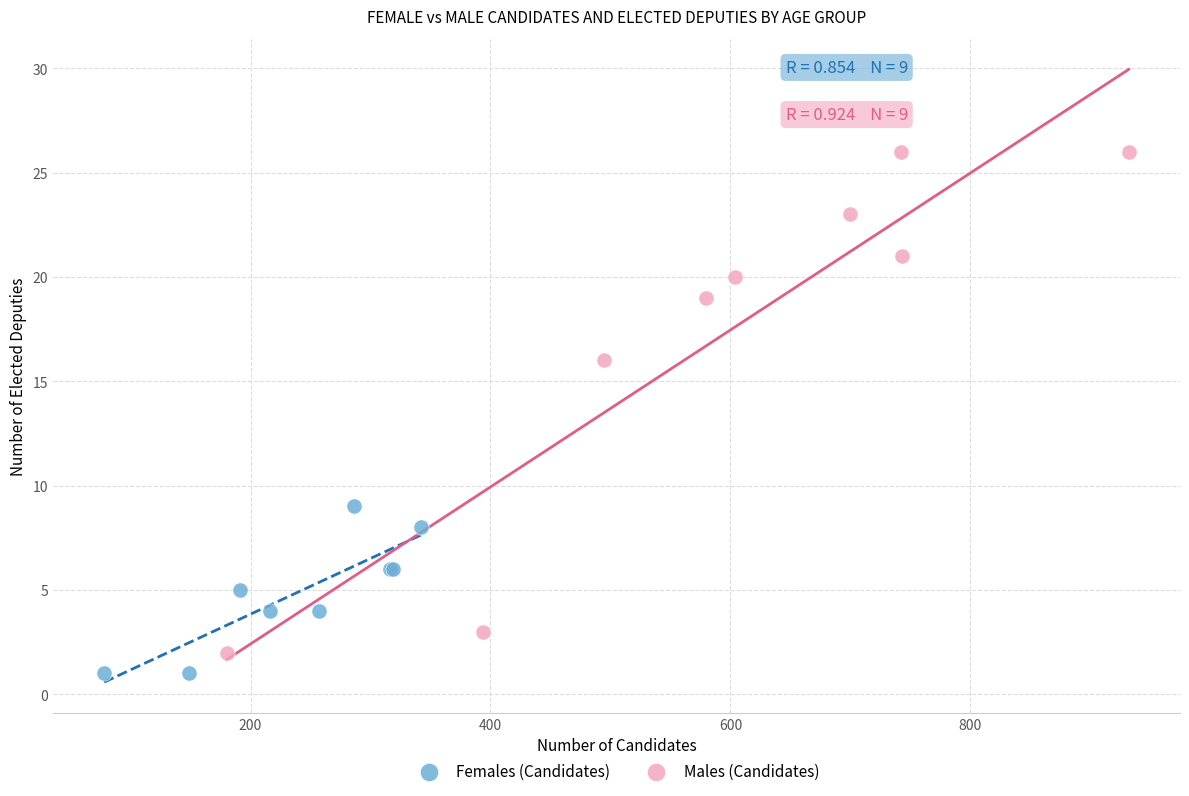

Which series reaches the maximum Y coordinate?

Males (Candidates)